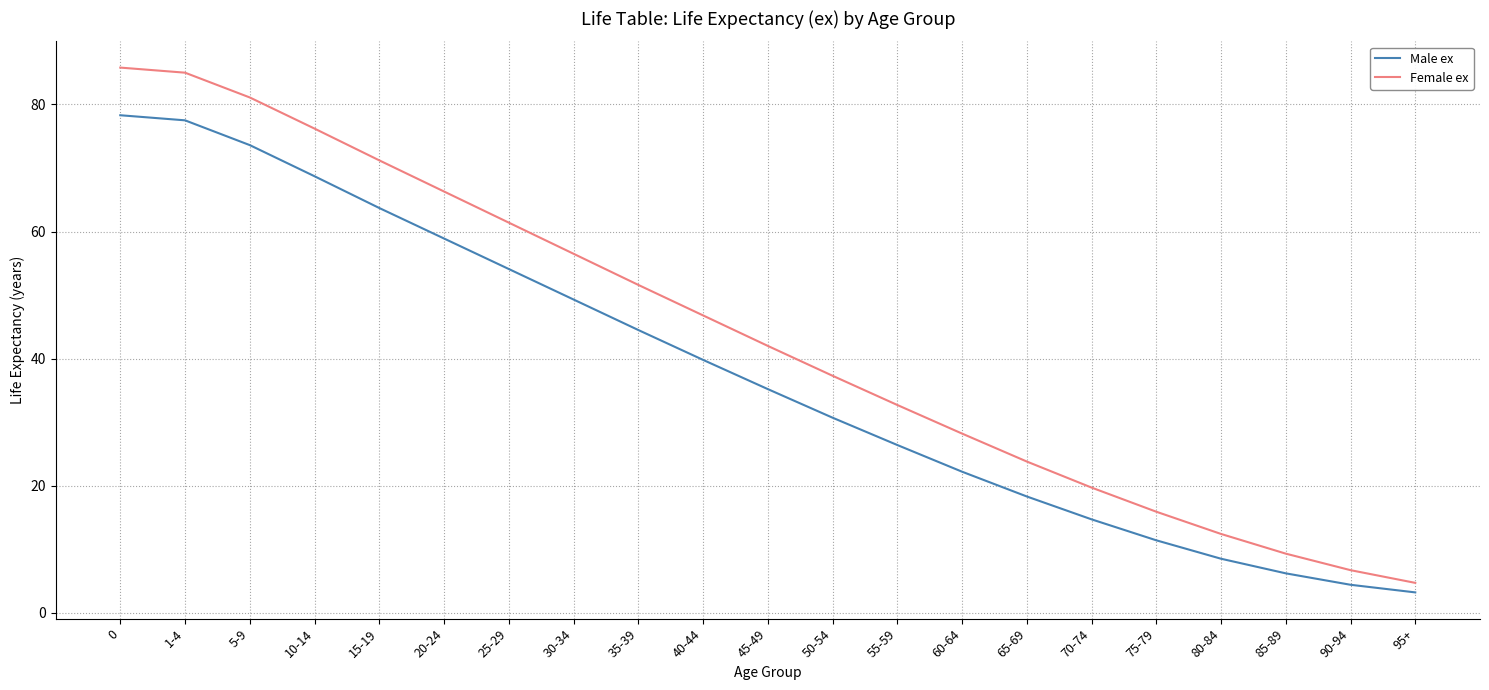

Rank the categories by Male ex value from lowest to highest.

95+, 90-94, 85-89, 80-84, 75-79, 70-74, 65-69, 60-64, 55-59, 50-54, 45-49, 40-44, 35-39, 30-34, 25-29, 20-24, 15-19, 10-14, 5-9, 1-4, 0